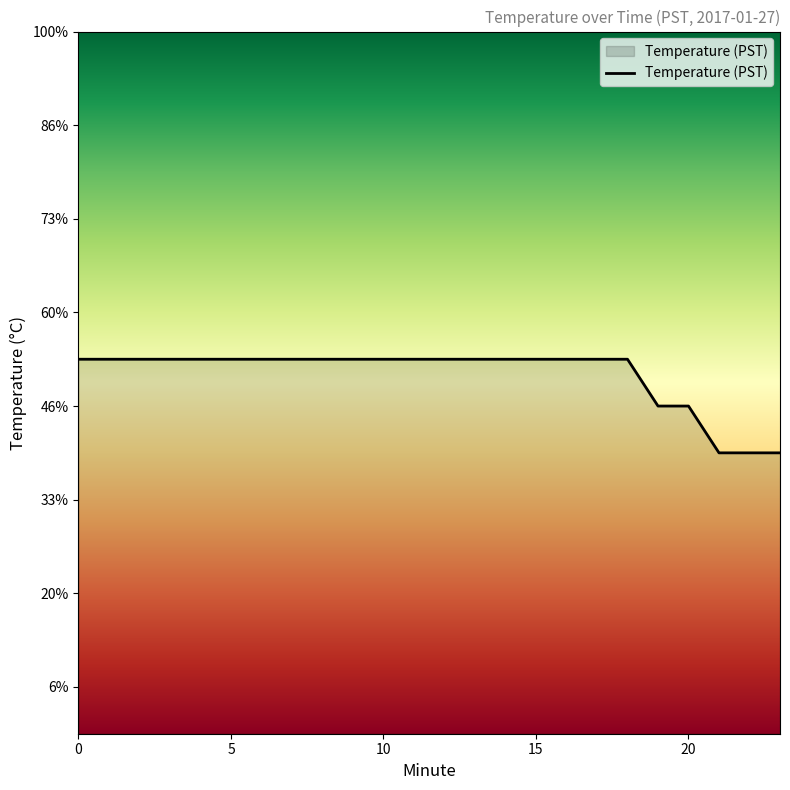

What is the greatest value displayed?

5.3